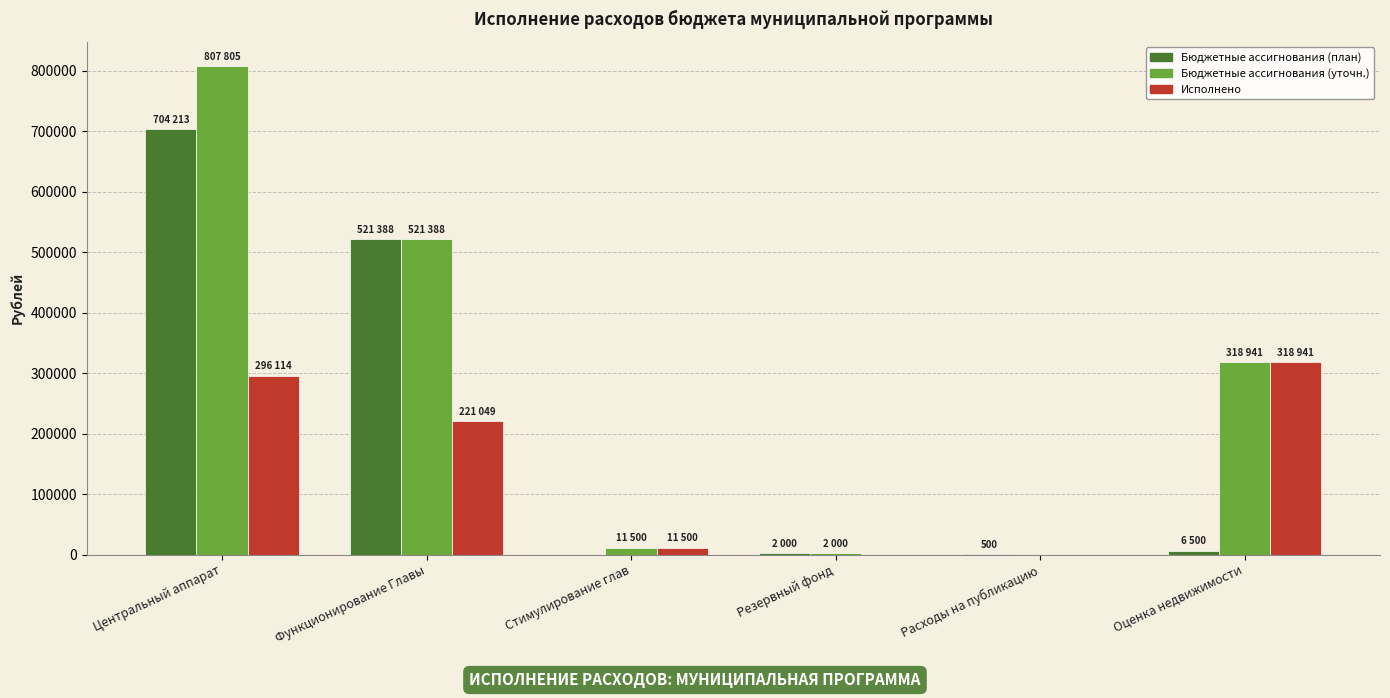

How many data points in Бюджетные ассигнования (уточн.) are above 318941?

3